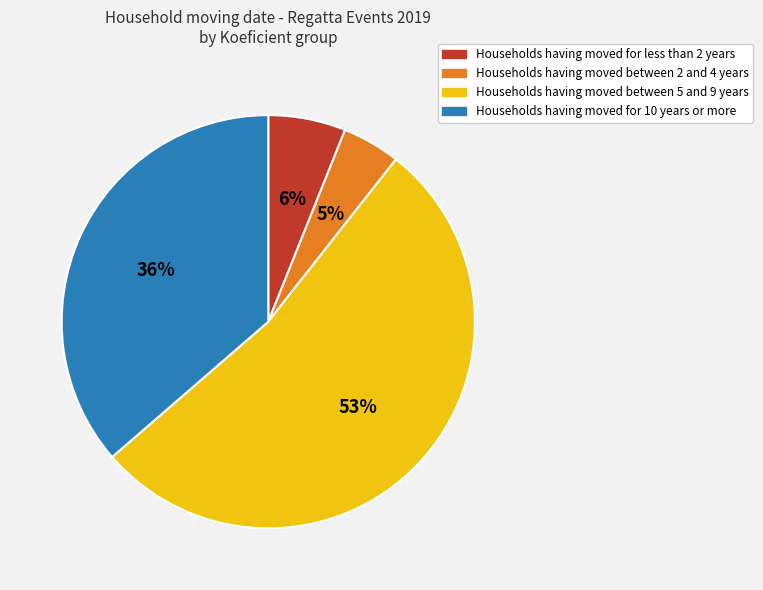

To the nearest percent, what is the difference between the largest and smallest slice percentages?

48%